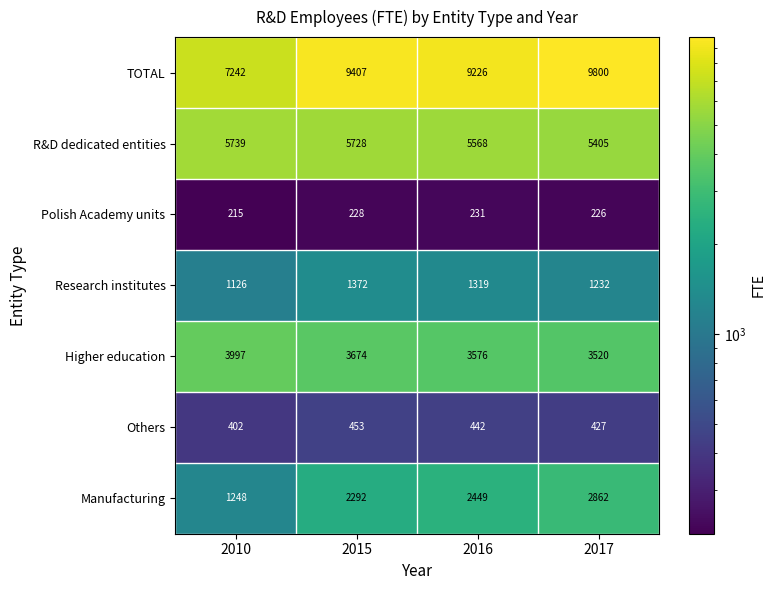

At 2017, list the series in order from smallest to largest.

Polish Academy units, Others, Research institutes, Manufacturing, Higher education, R&D dedicated entities, TOTAL